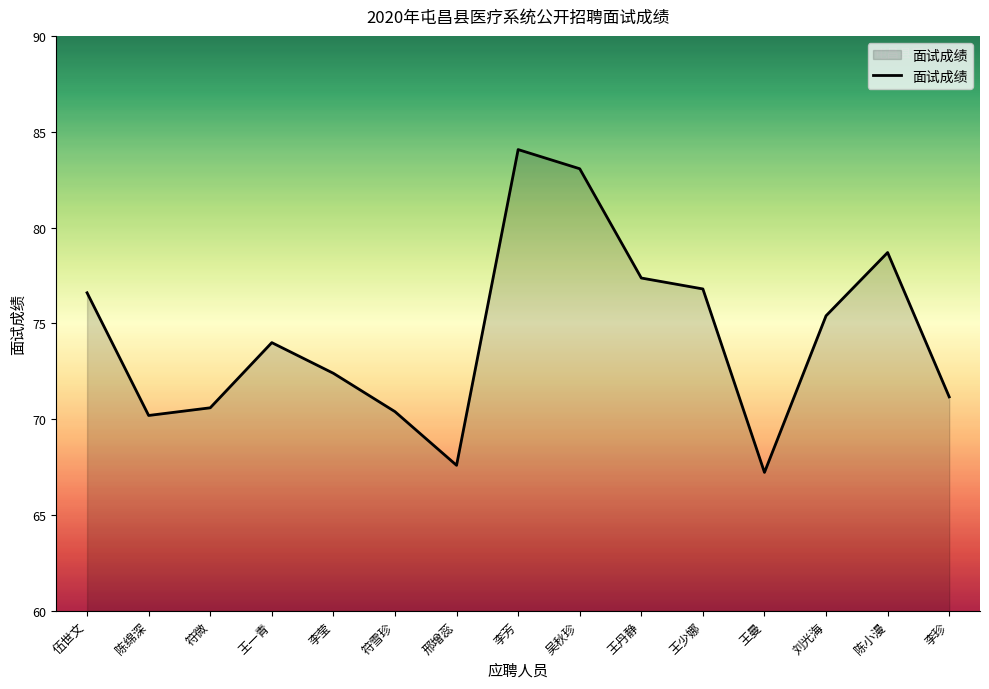

What position from the right is 刘光海?

3